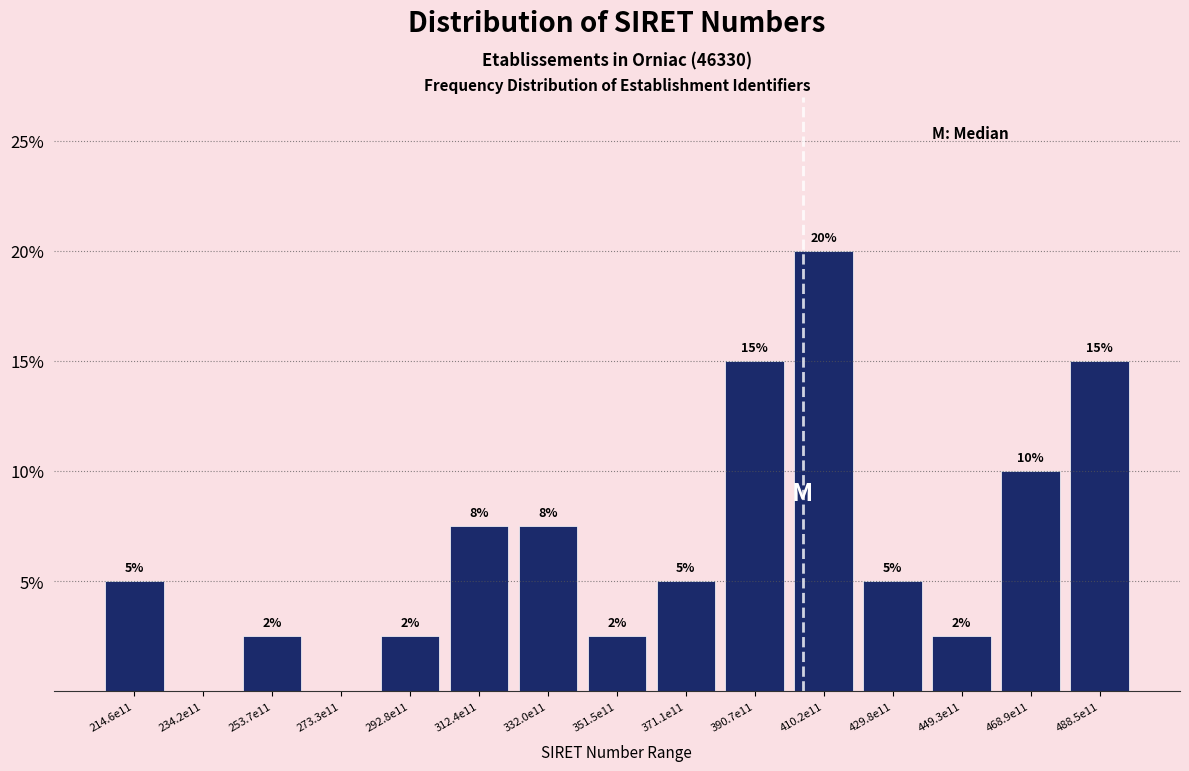

Which has a higher value, 371.1e11 or 312.4e11?

312.4e11